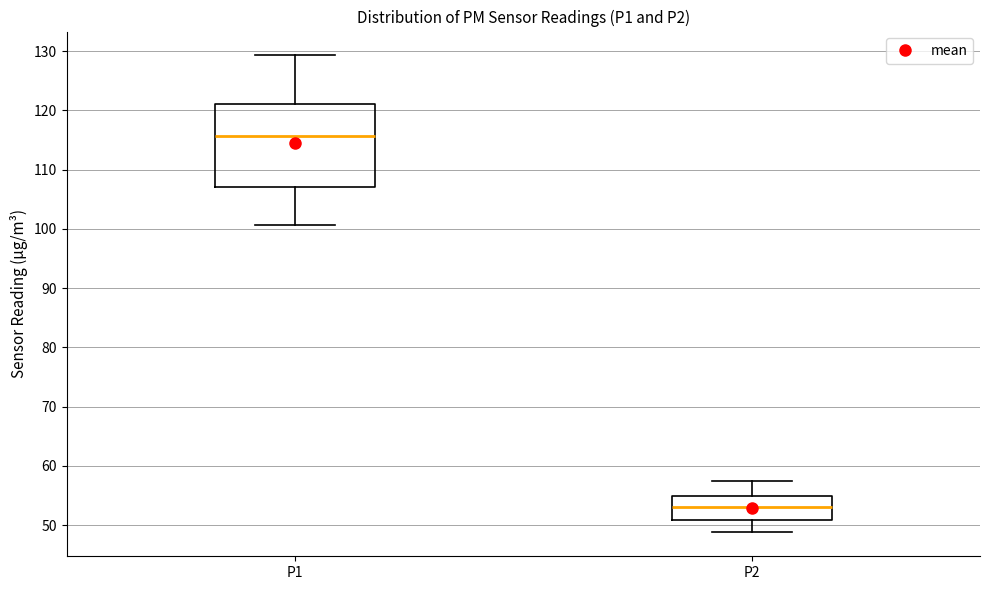

Reading left to right, read every box against the y-axis: the position of its median line, the range the box covers, and the ends of its whiskers. The values are not printed on the chart, so give them approximately, as read against the axis.

P1: median 116, box 107 to 121, whiskers 101 to 129
P2: median 53, box 51 to 55, whiskers 49 to 57